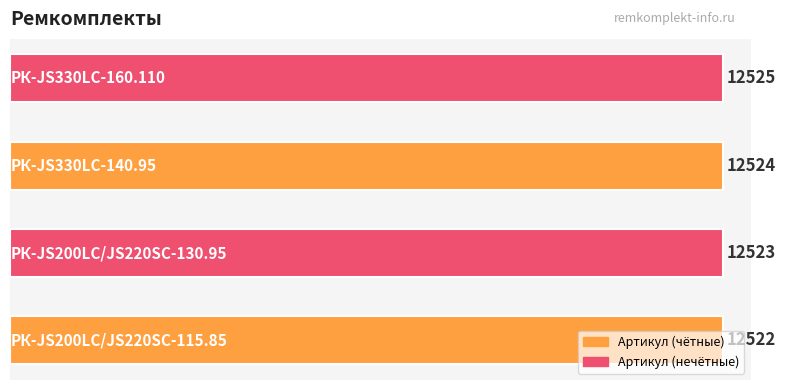

How many bars are there in total?

4